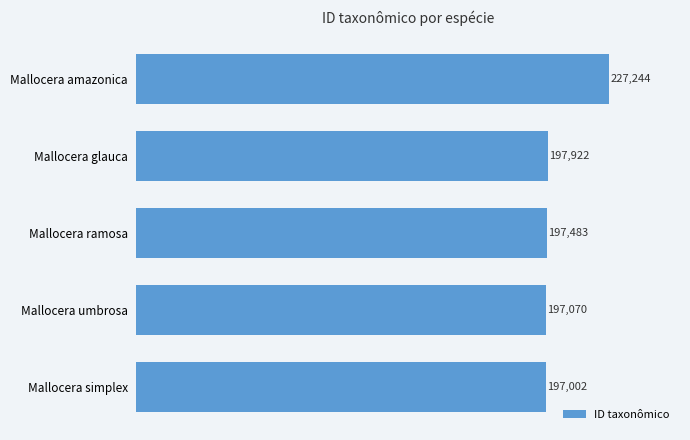

What is the change in value from Mallocera amazonica to Mallocera ramosa?

-29761